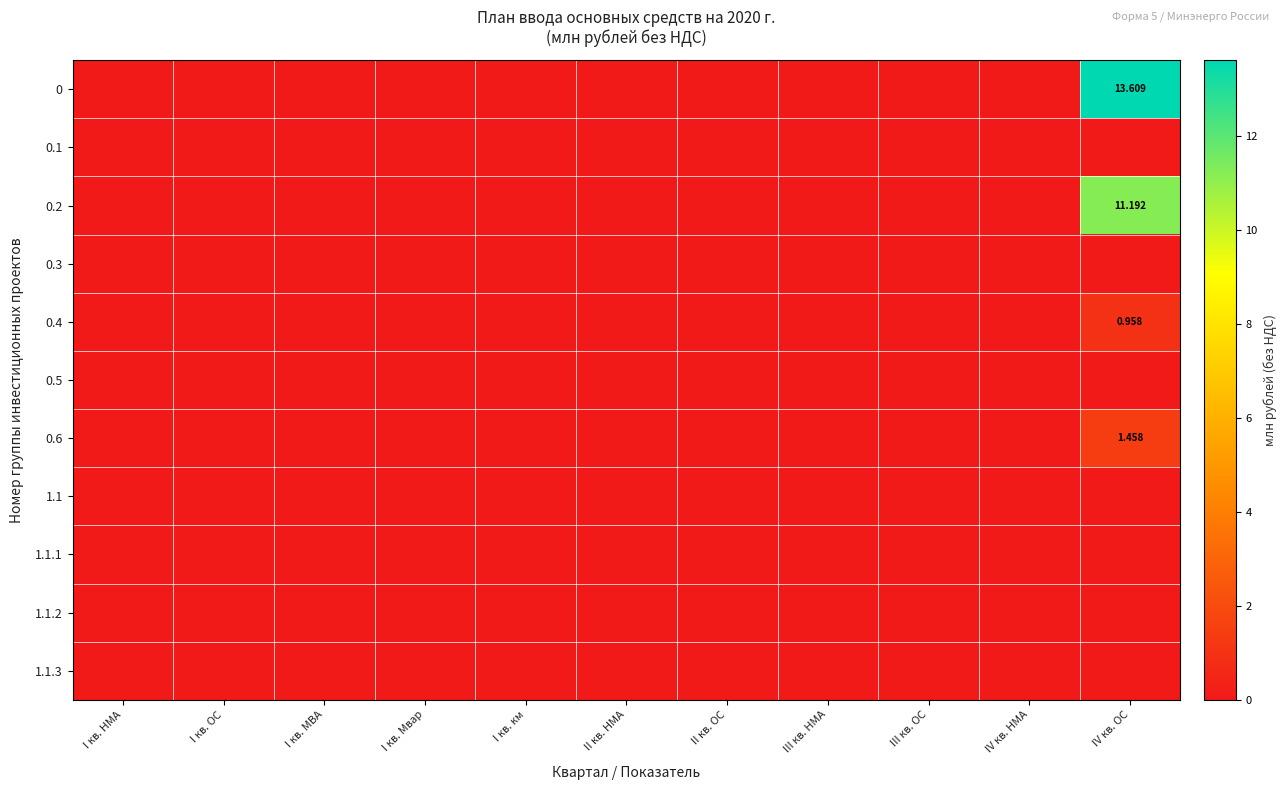

At how many categories does at least one series exceed 12?

1